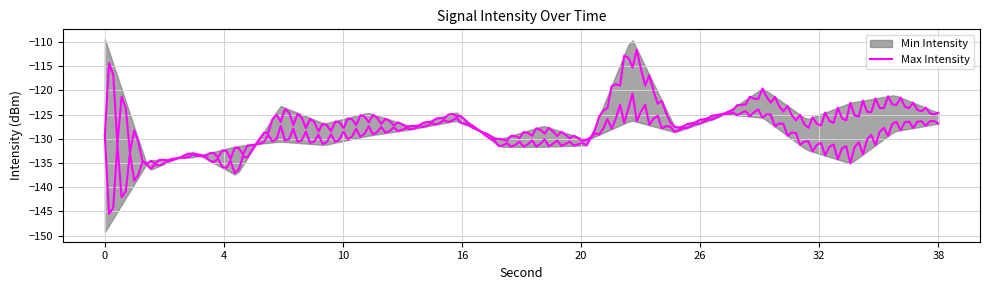

After their last crossing, which series has the higher values: Min Intensity or Max Intensity?

Min Intensity